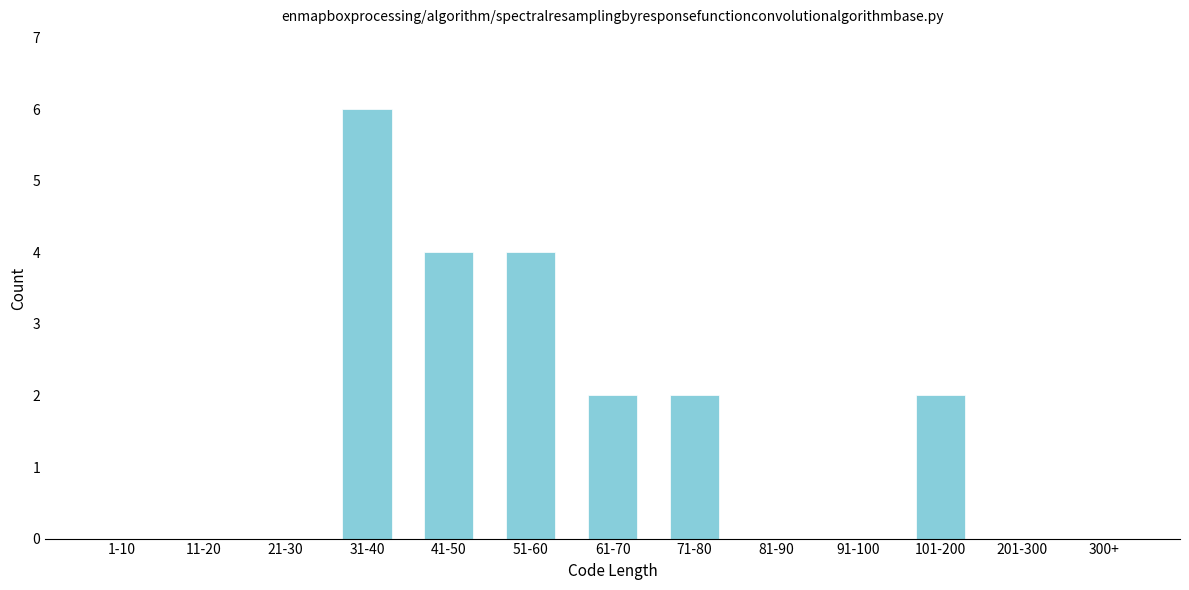

Reading left to right, what are all the values shown in this chart?

1-10=0	11-20=0	21-30=0	31-40=6	41-50=4	51-60=4	61-70=2	71-80=2	81-90=0	91-100=0	101-200=2	201-300=0	300+=0